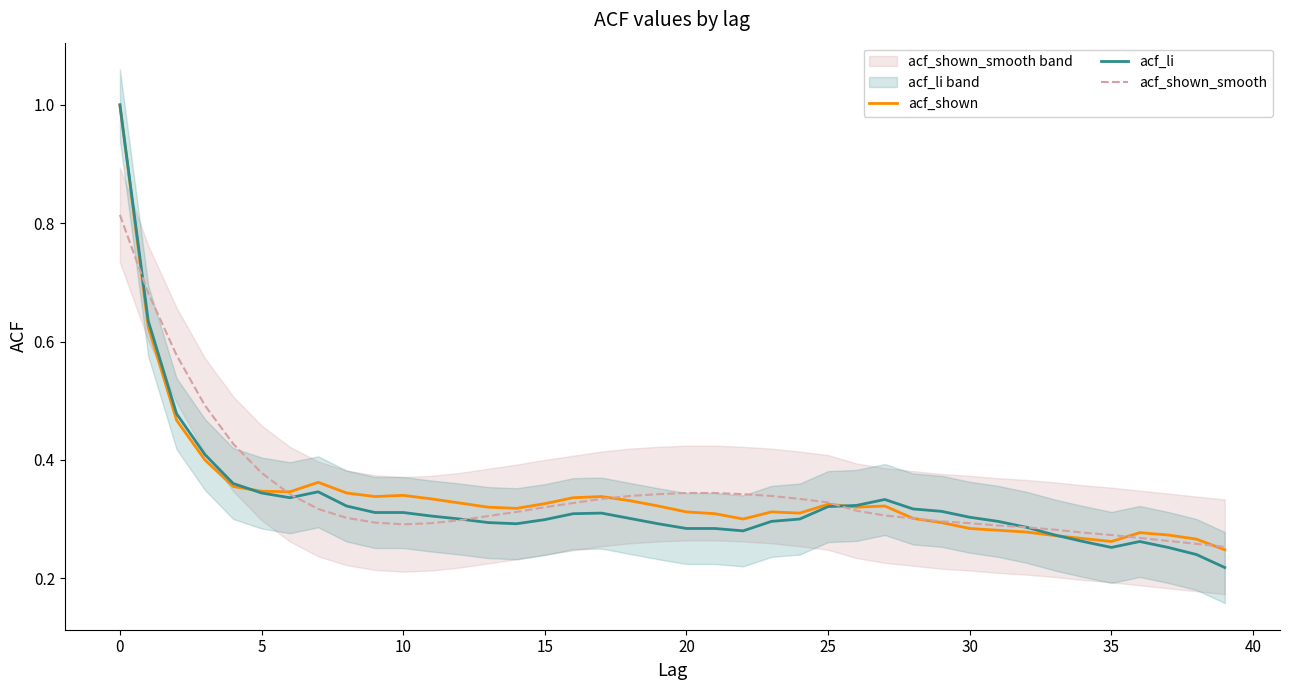

How many lines are shown in the chart?

3